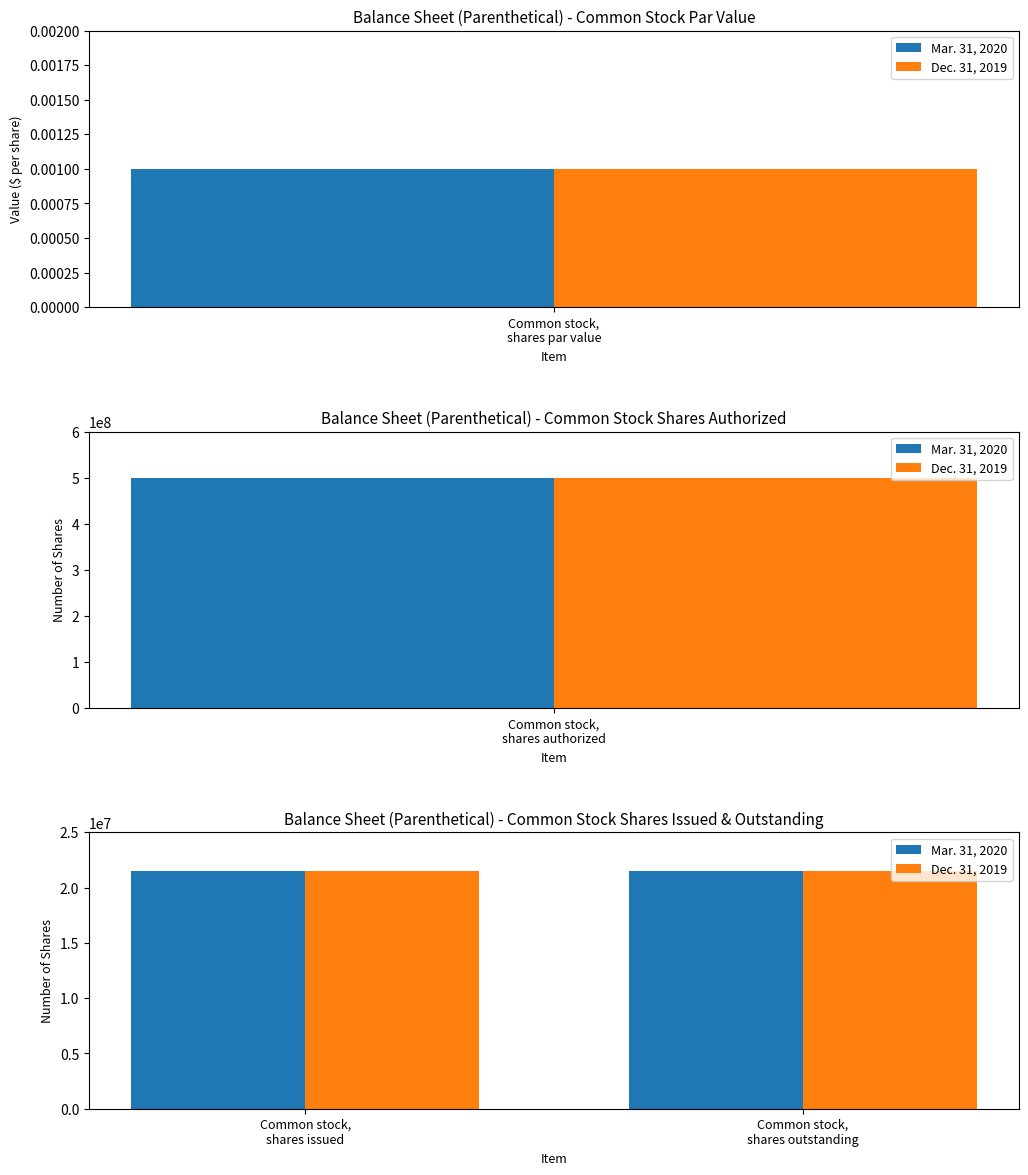

Reading right to left, list all the values displayed in this chart.

Mar. 31, 2020: 21536933.0	21536933.0	500000000.0	0.0
Dec. 31, 2019: 21536933.0	21536933.0	500000000.0	0.0